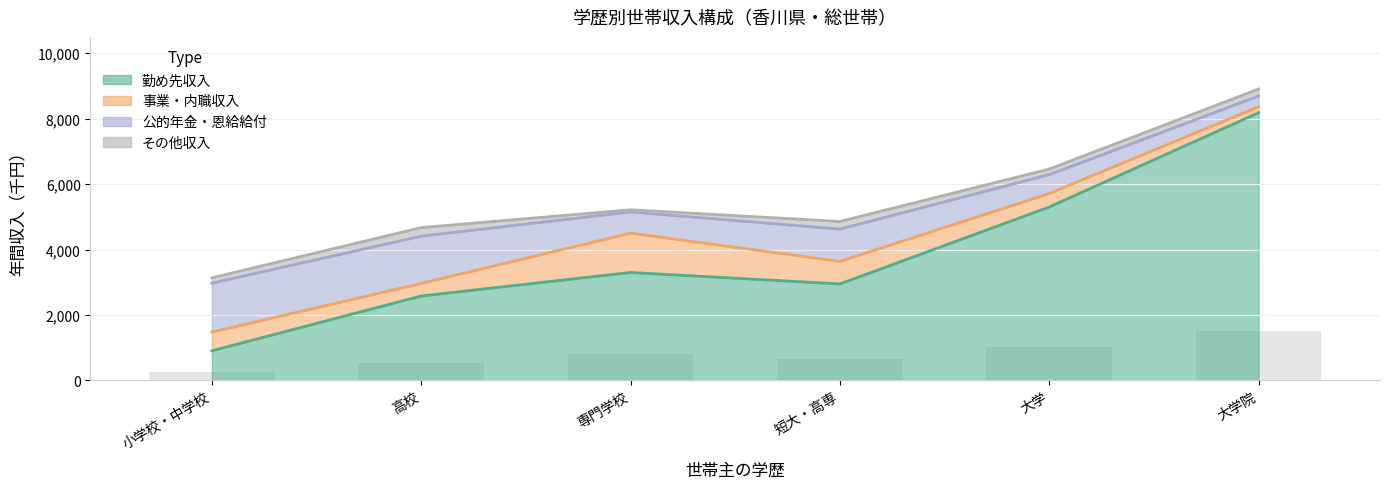

What is the minimum value for 勤め先収入?

906